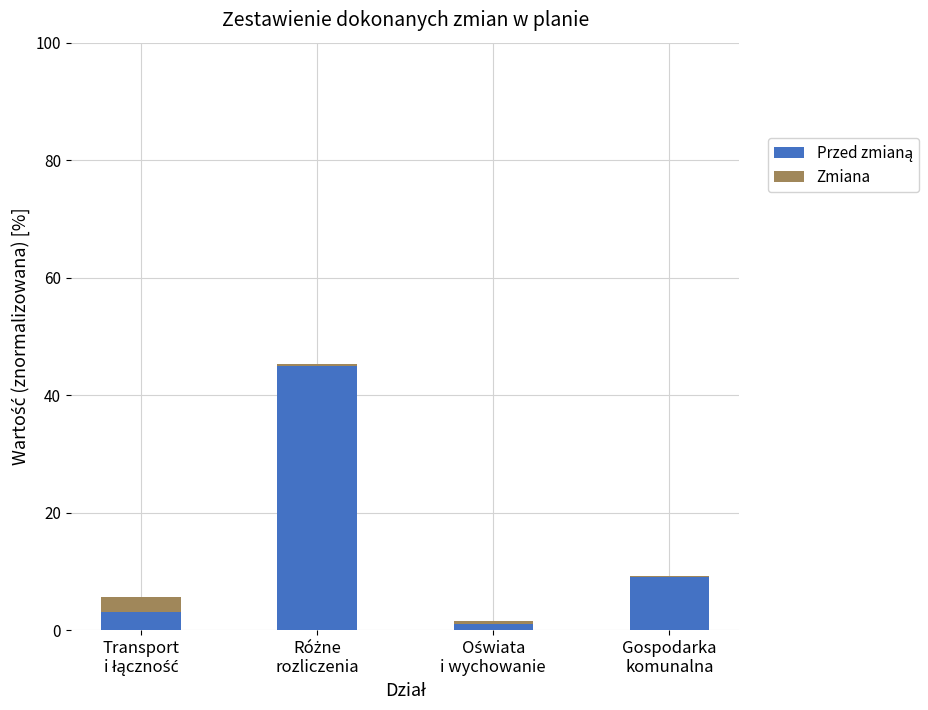

Is it true that Zmiana equals 0.2 at Różne
rozliczenia?

False